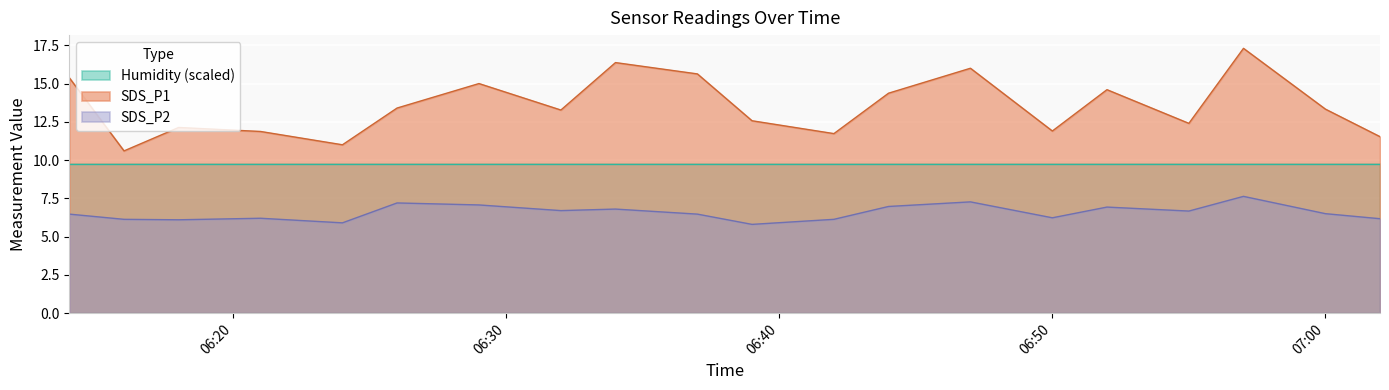

True or false: SDS_P2 and SDS_P1 cross at least once.

False